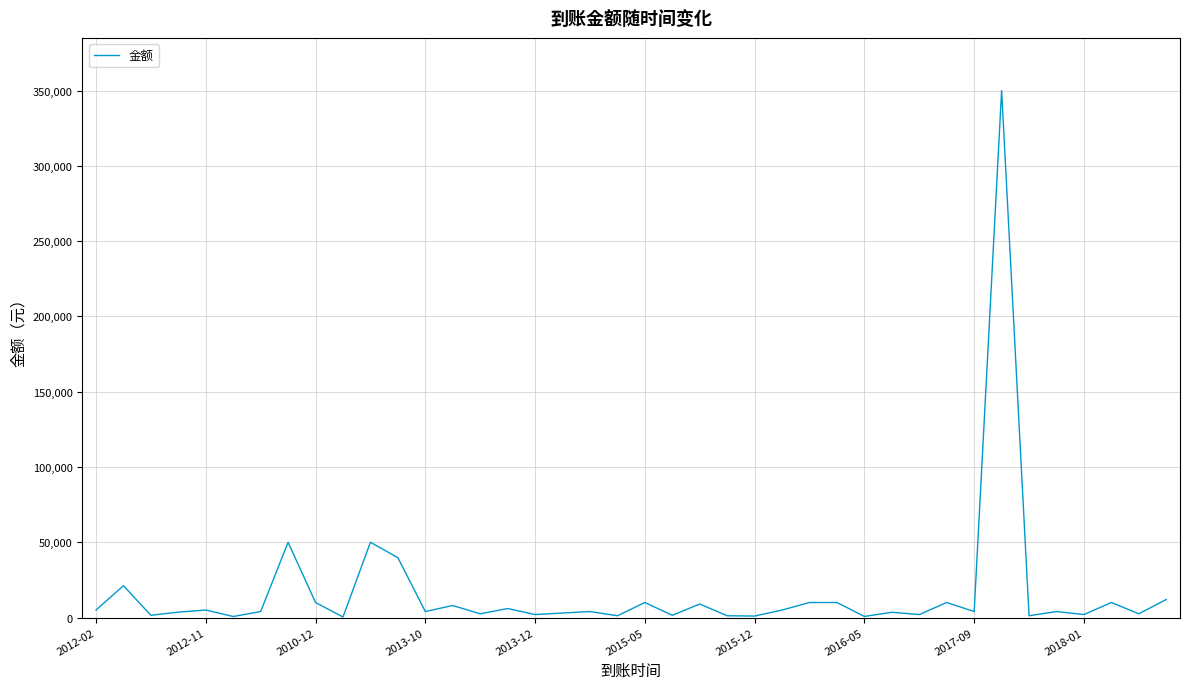

What is the greatest value displayed?

350000